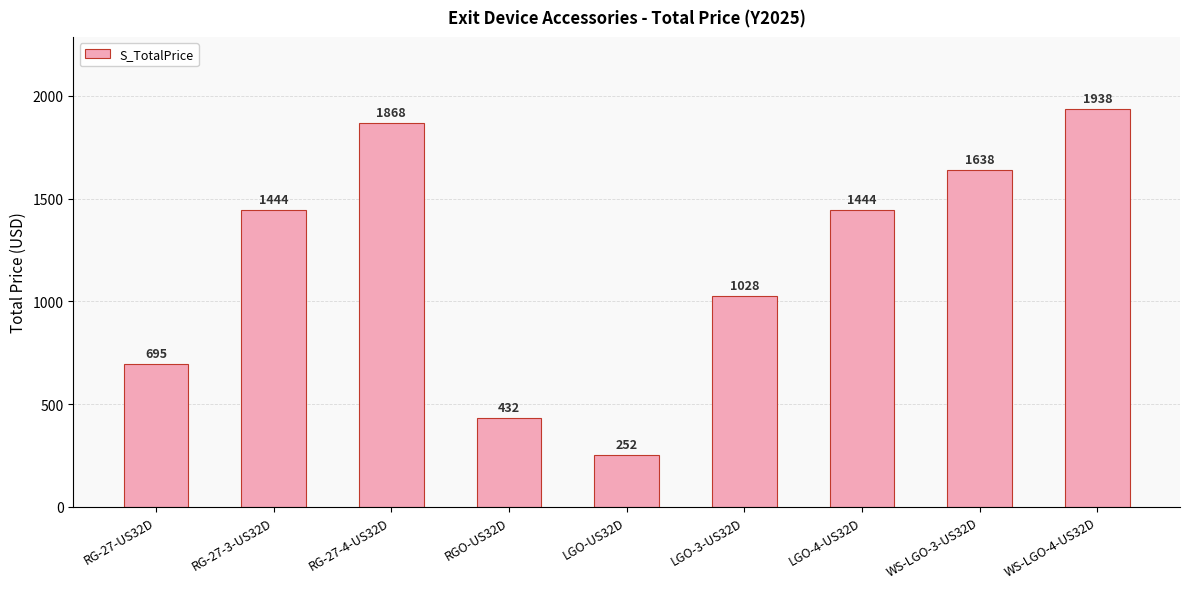

What is the change in value from RG-27-3-US32D to RGO-US32D?

-1012